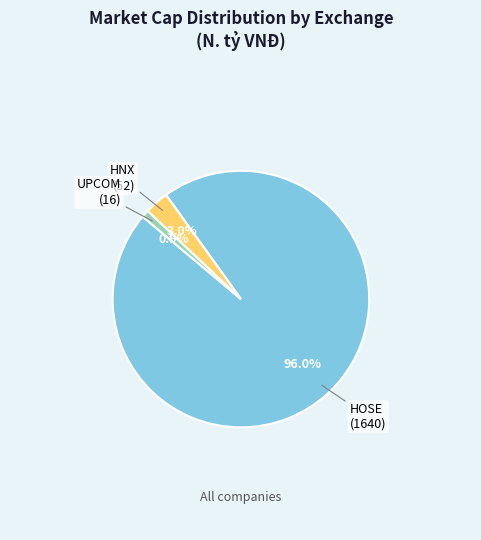

Does any single category account for the majority?

Yes